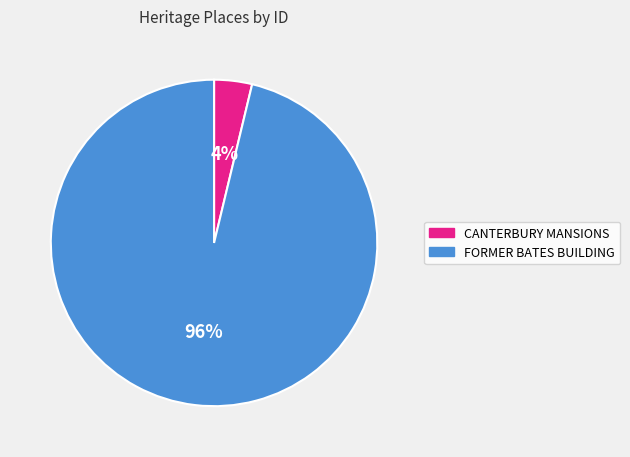

Which slice represents more than half of the pie?

FORMER BATES BUILDING